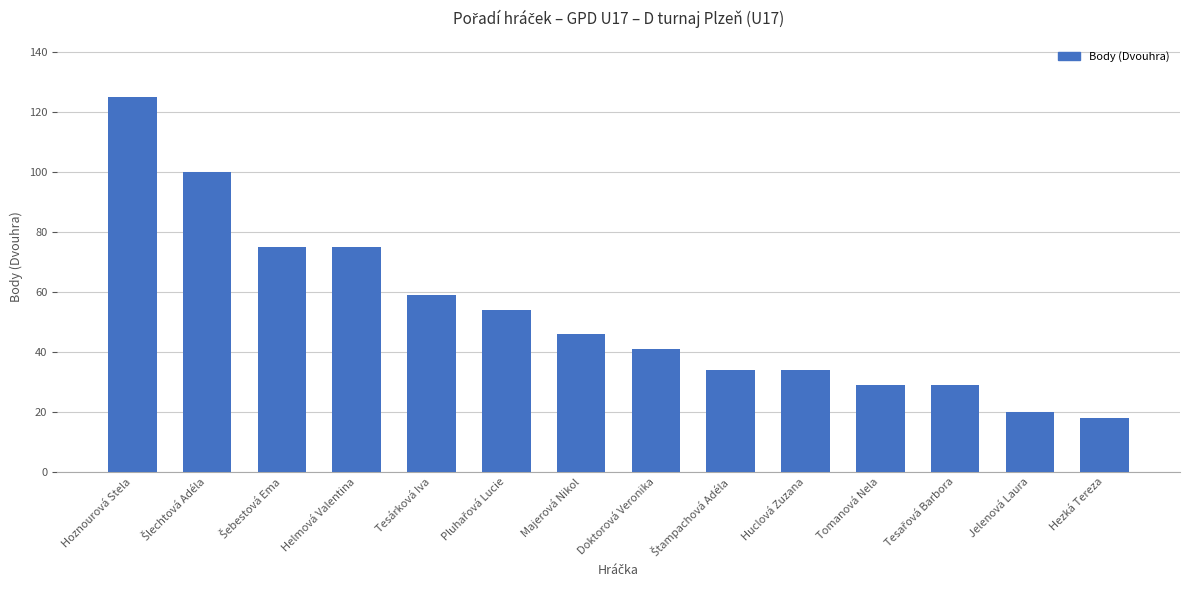

What is the difference between the second highest and minimum values?

82